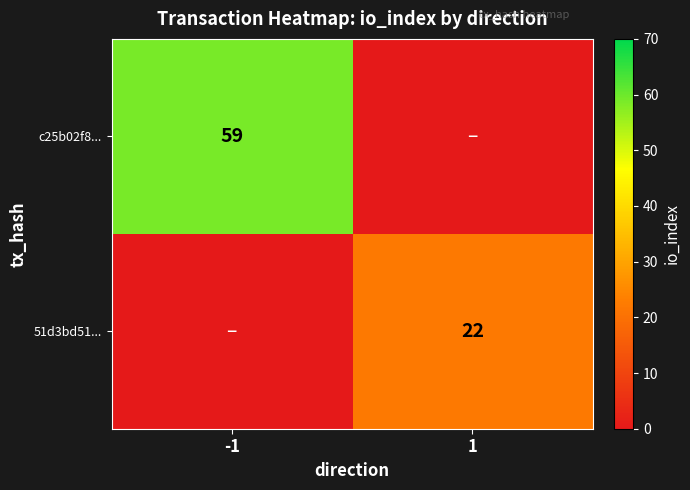

How many categories are shown in the chart?

2